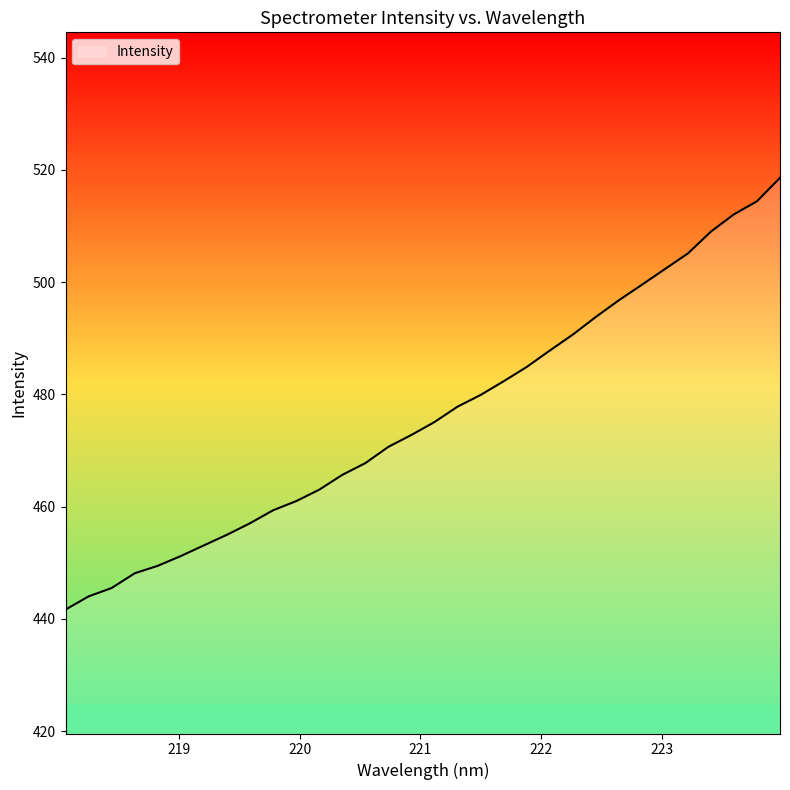

What is the difference between the maximum and minimum values?

76.9